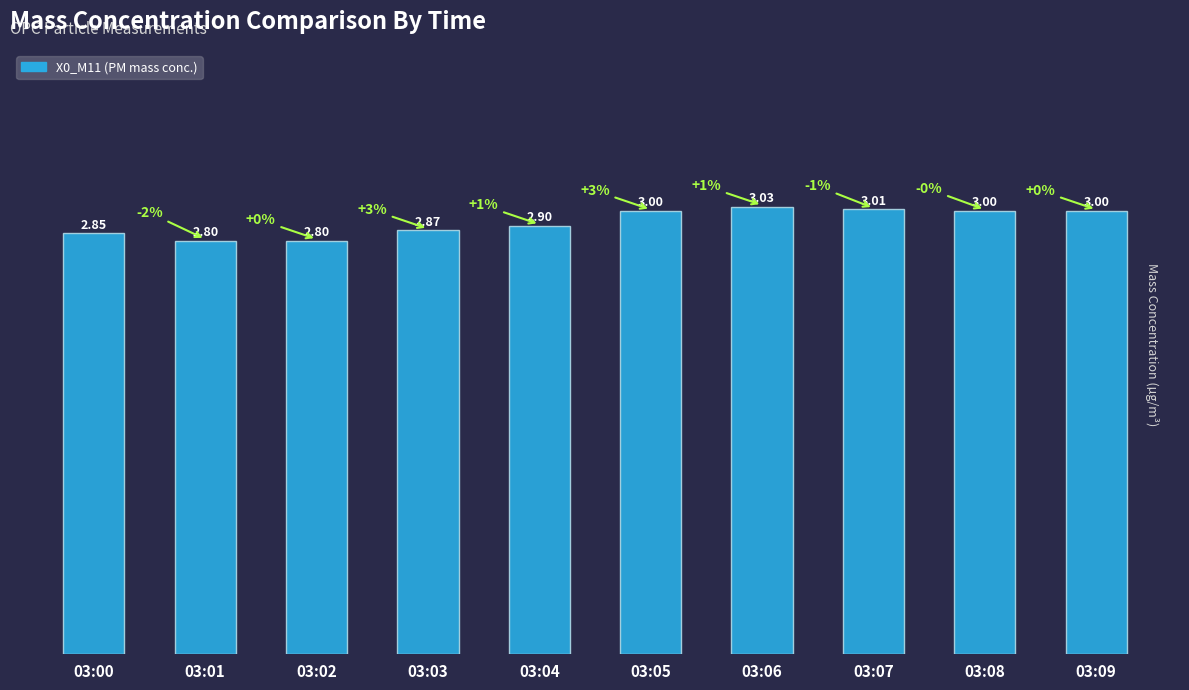

What is the difference between the maximum and minimum values?

0.2